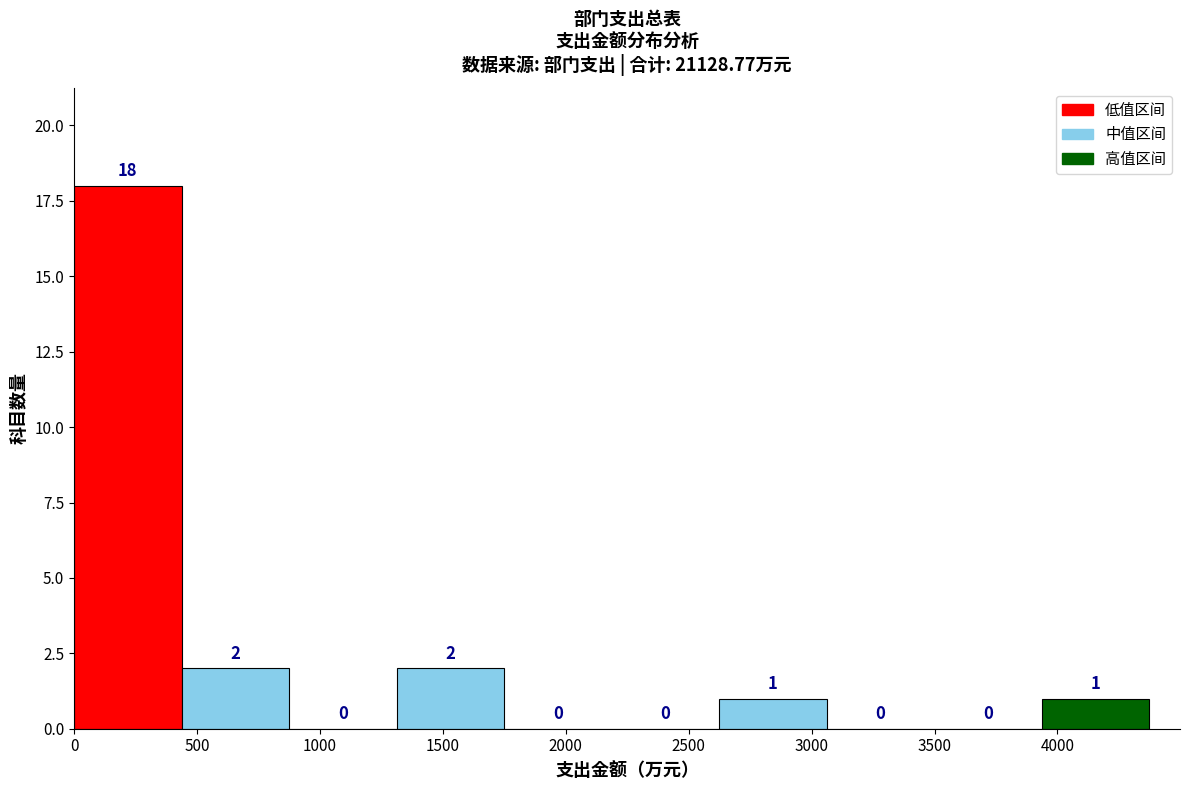

Over which range of the x-axis is the bar tallest?

0 to 450